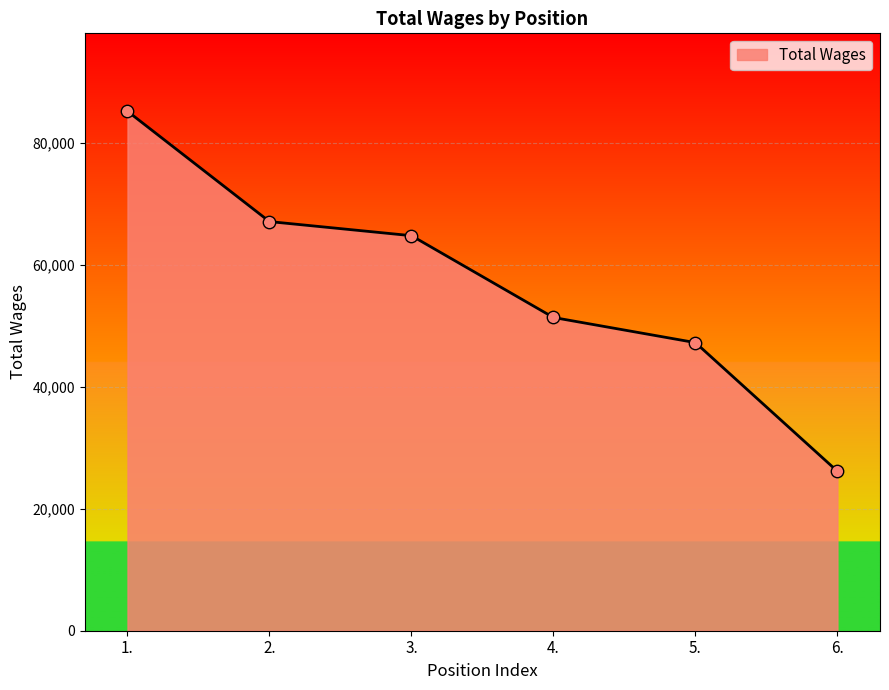

What is the change in value from 2. to 4.?

-15736